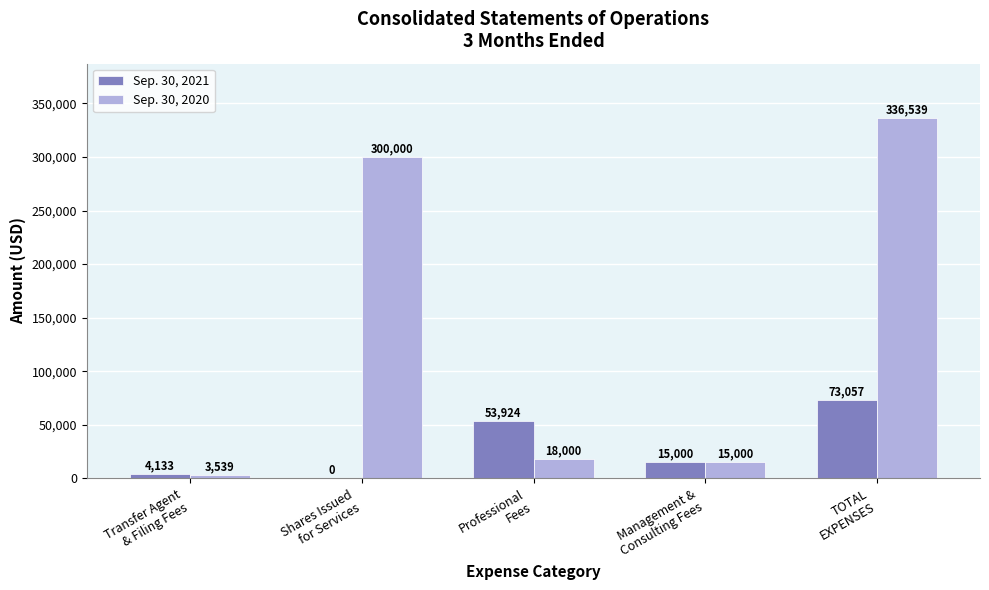

What is the sum of all Sep. 30, 2021 values?

146114